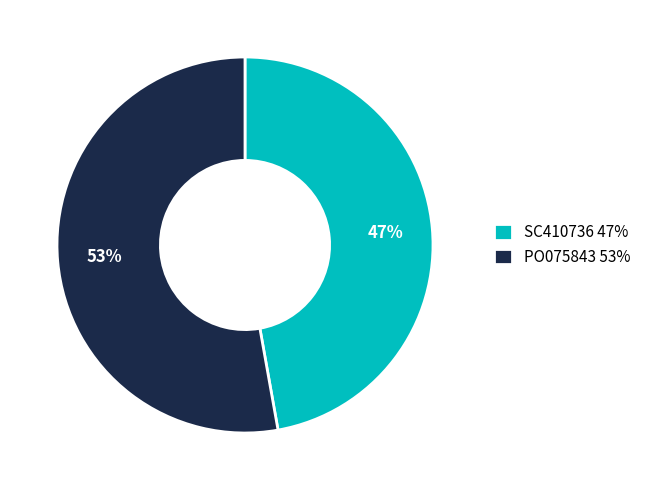

To the nearest percent, what portion does PO075843 represent?

53%